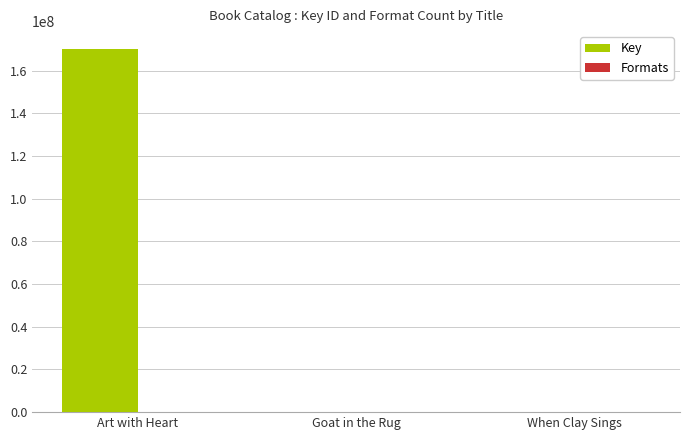

At which category is the sum across all series the highest?

Art with Heart